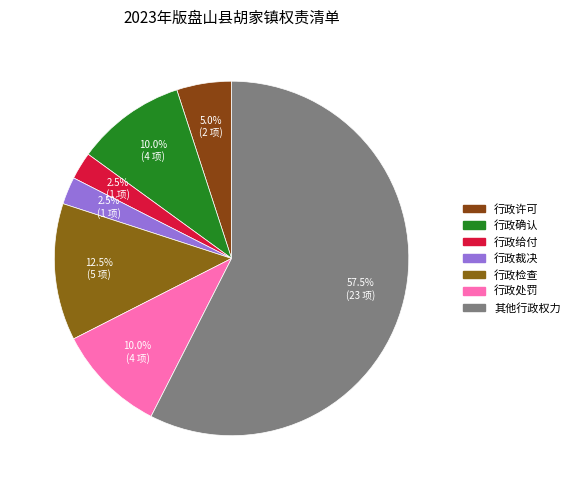

To the nearest percent, what percentage of the pie is 其他行政权力?

58%